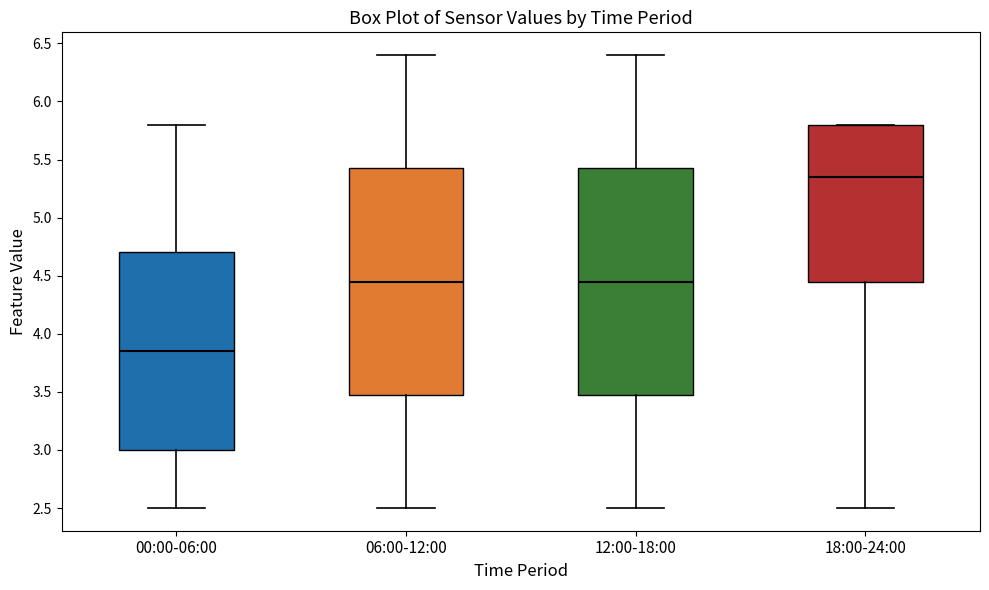

Reading left to right, transcribe this box plot: for each box, give where its median line is, the range the box spans, and where its two whiskers end, as read against the y-axis. The values are not printed on the chart, so give them approximately, as read against the axis.

00:00-06:00: median 3.85, box 3.00 to 4.70, whiskers 2.50 to 5.80
06:00-12:00: median 4.45, box 3.50 to 5.45, whiskers 2.50 to 6.40
12:00-18:00: median 4.45, box 3.50 to 5.45, whiskers 2.50 to 6.40
18:00-24:00: median 5.35, box 4.45 to 5.80, whiskers 2.50 to 5.80